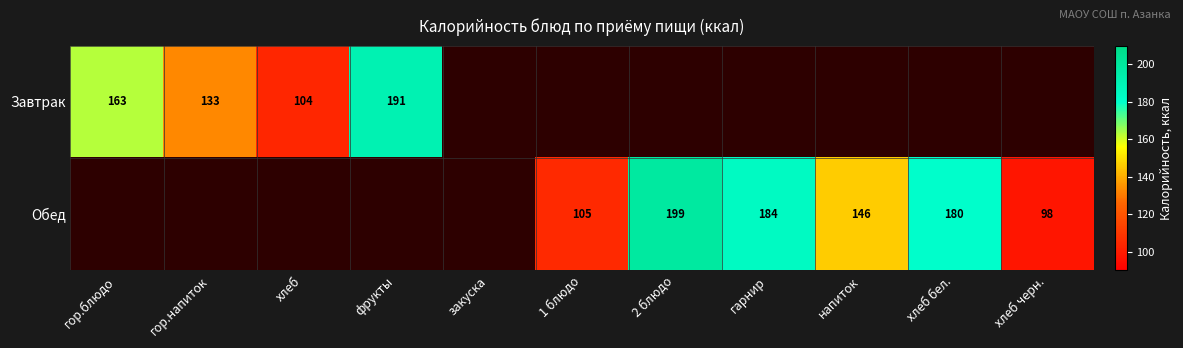

What is the minimum value shown in the chart?

97.5